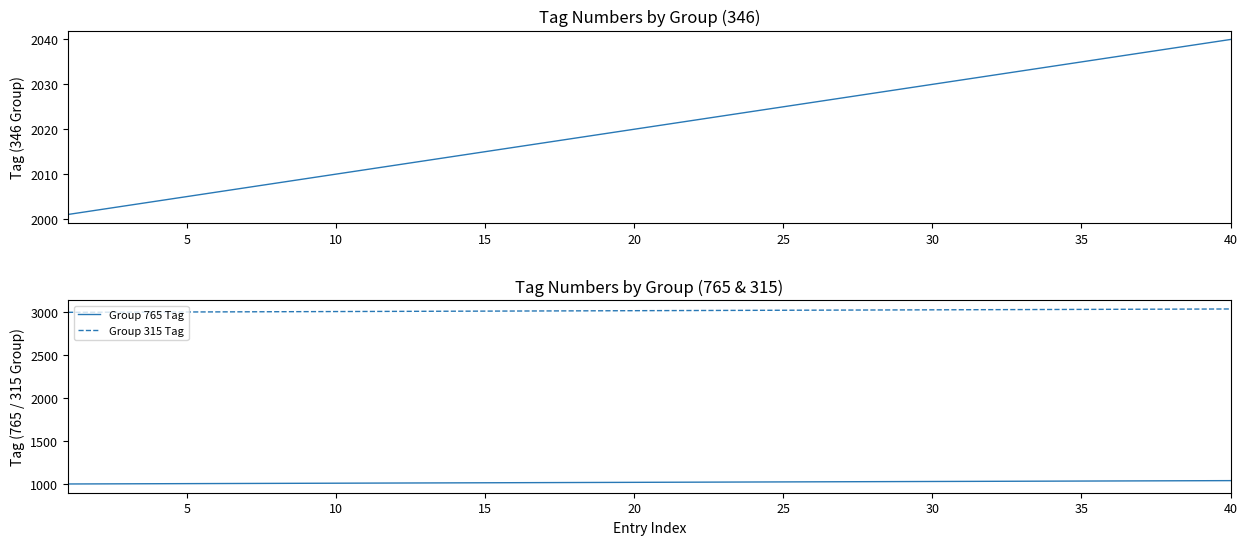

What is the highest value of the Group 315 Tag series?

3040